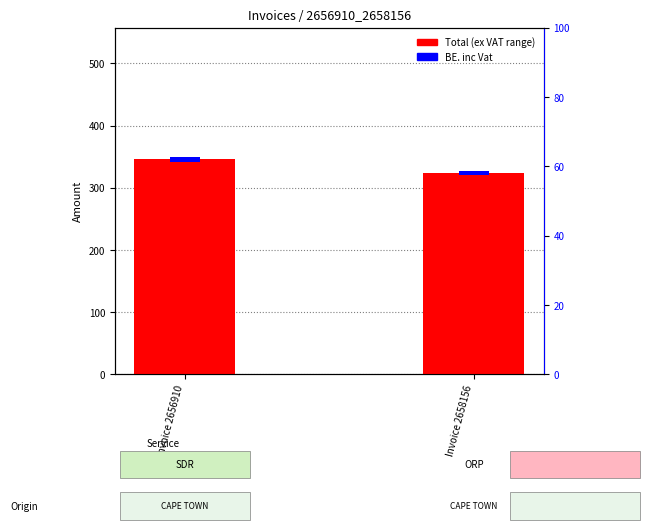

What is the value of the BE. inc Vat bar at the 2nd from the left?

8.0